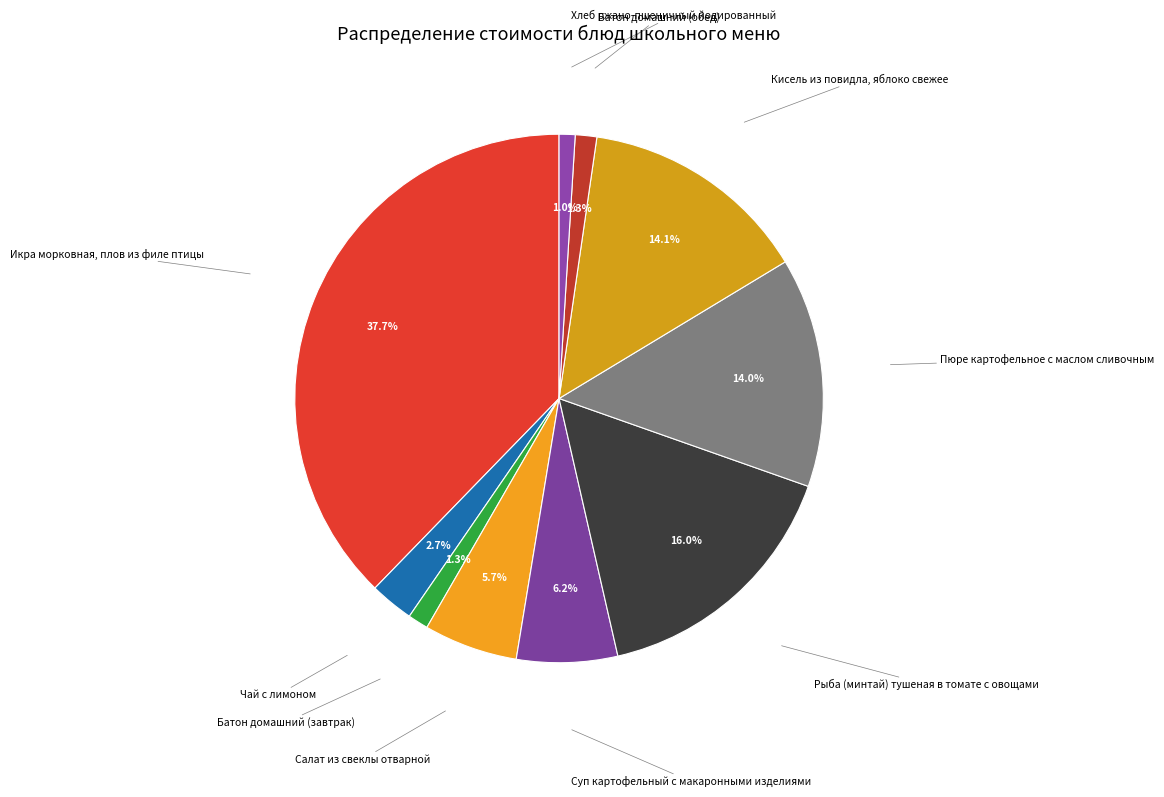

To the nearest percent, what percentage of the pie is Чай с лимоном?

3%